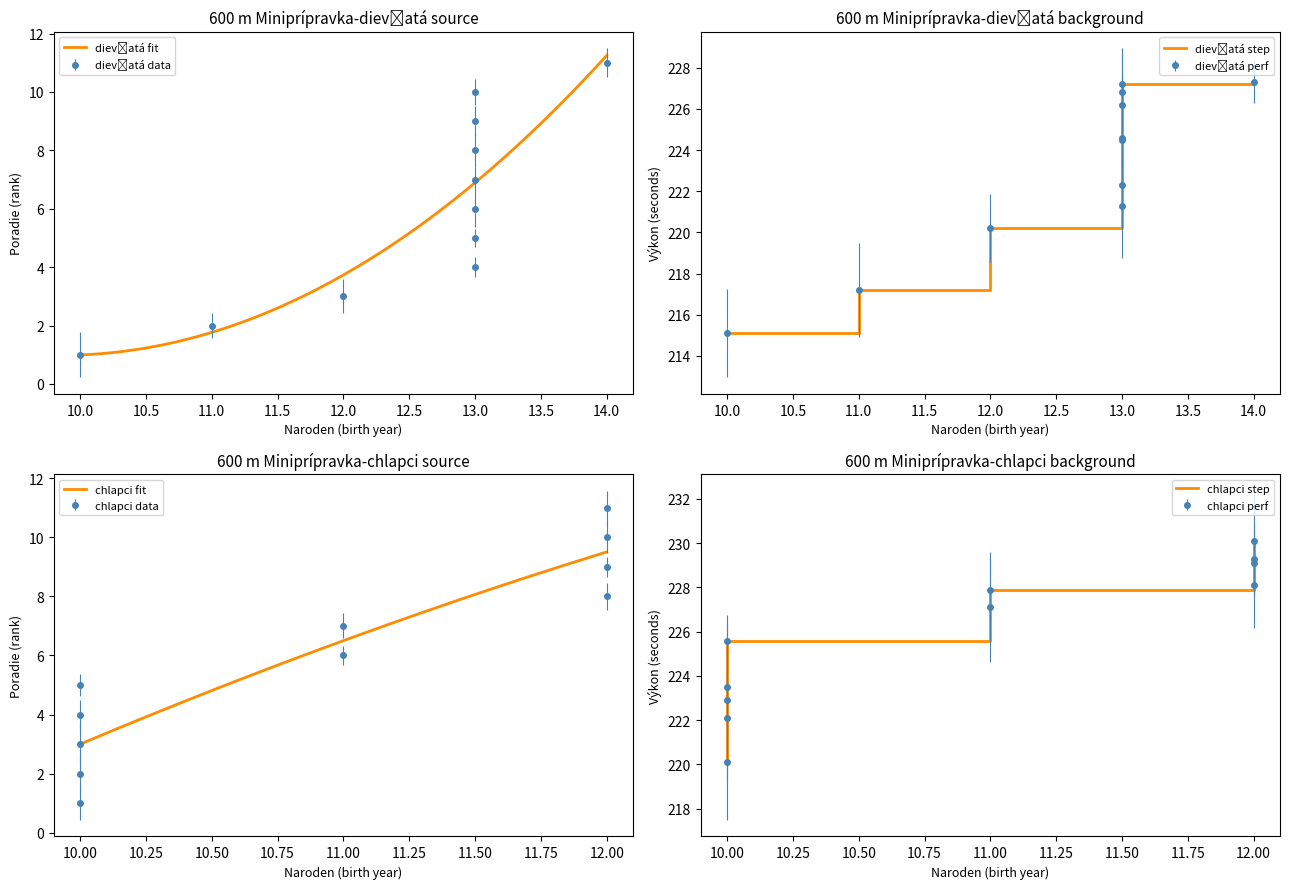

What is the total value across all series at 14.5?

22